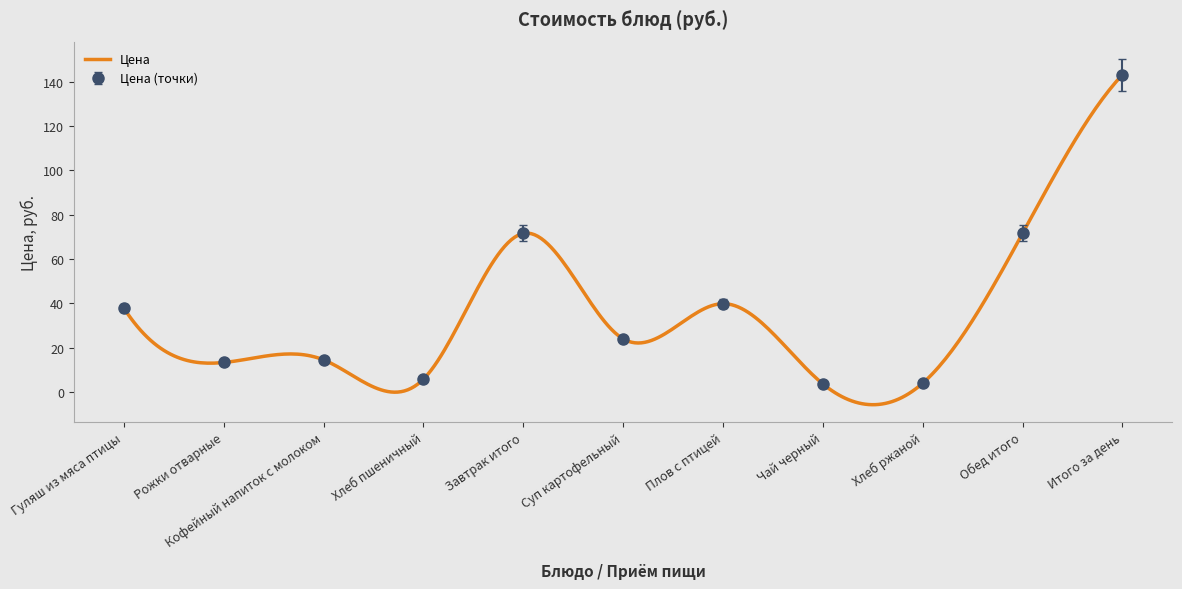

How many points are higher than both their immediate neighbors (excluding endpoints)?

3